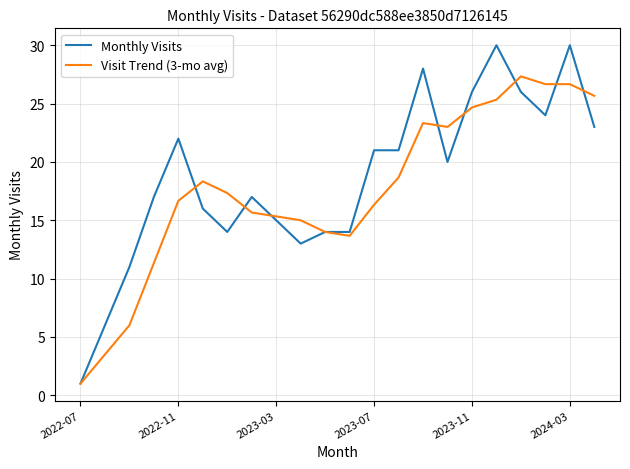

List the series in order of their overall mean, highest first.

Monthly Visits, Visit Trend (3-mo avg)